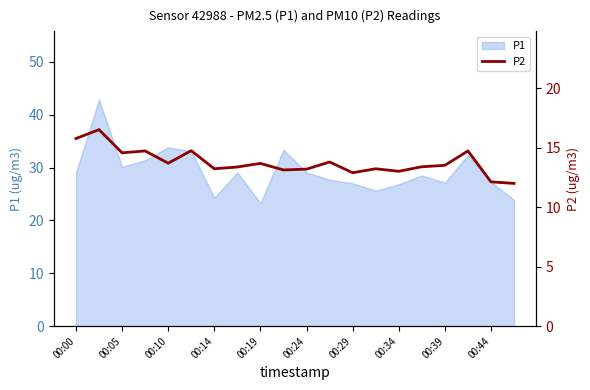

The value of P1 at 00:14 is 14.7. True or false?

False